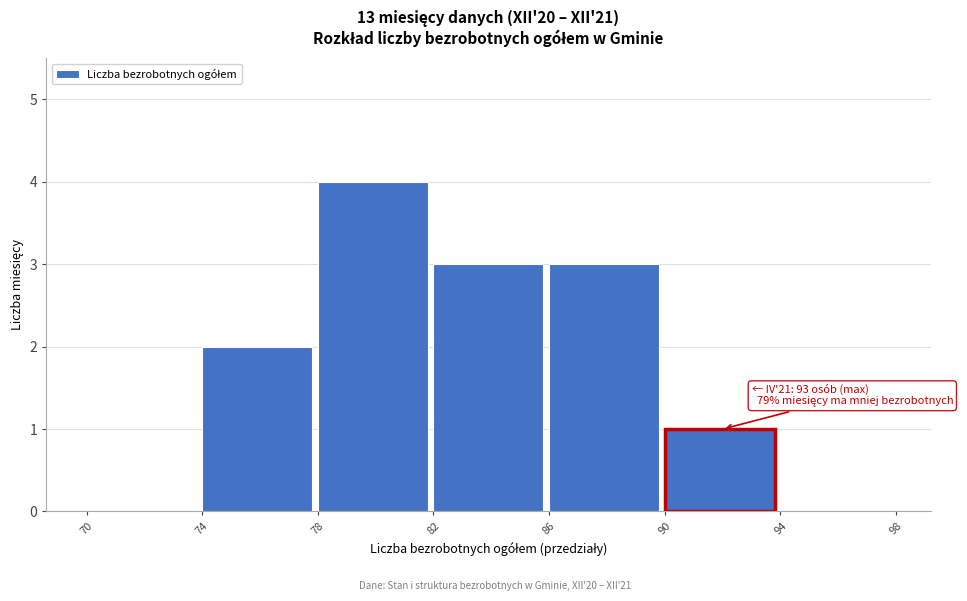

Which range on the x-axis has the tallest bar?

78 to 82